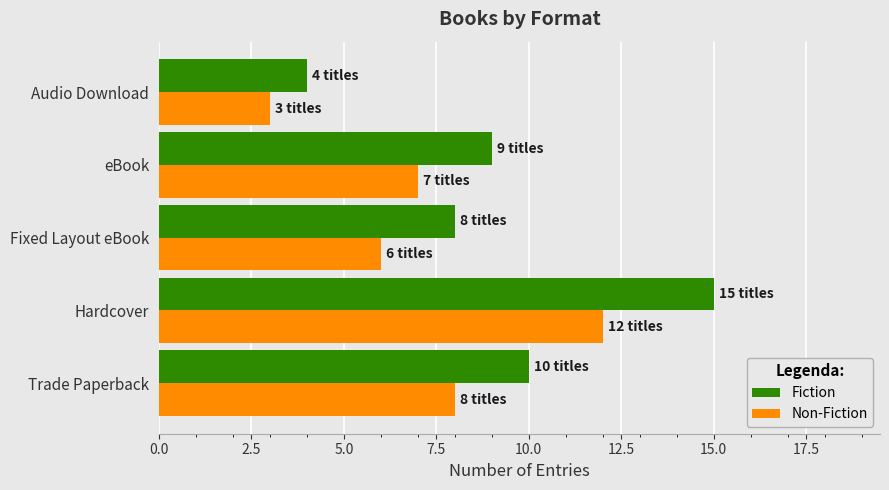

Which label corresponds to the smallest value in the chart?

Audio Download